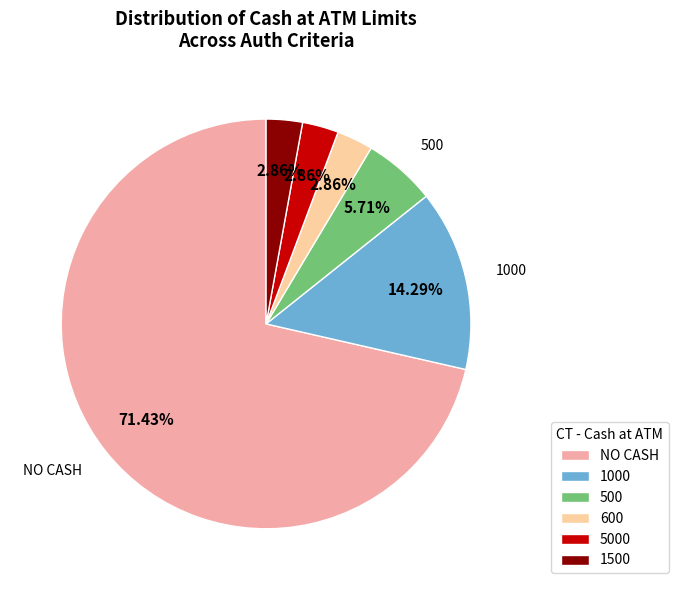

Which category has the biggest portion of the pie?

NO CASH